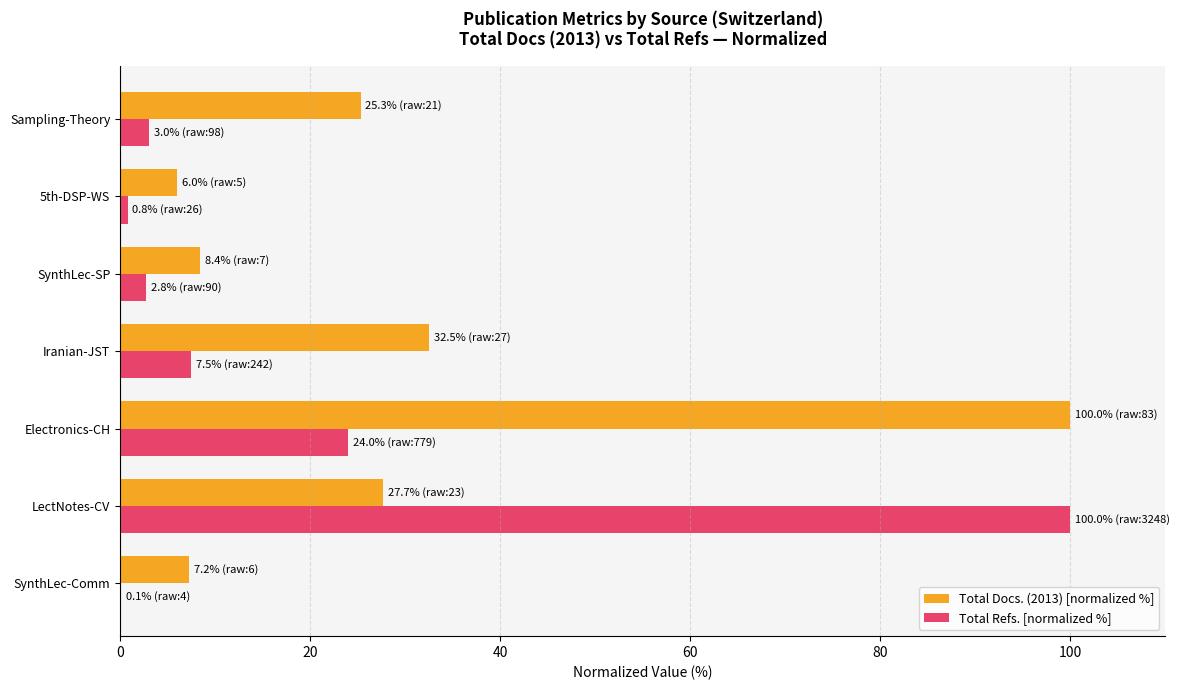

Is the value of Total Docs. (2013) [normalized %] at LectNotes-CV greater than the value of Total Refs. [normalized %] at SynthLec-Comm?

Yes